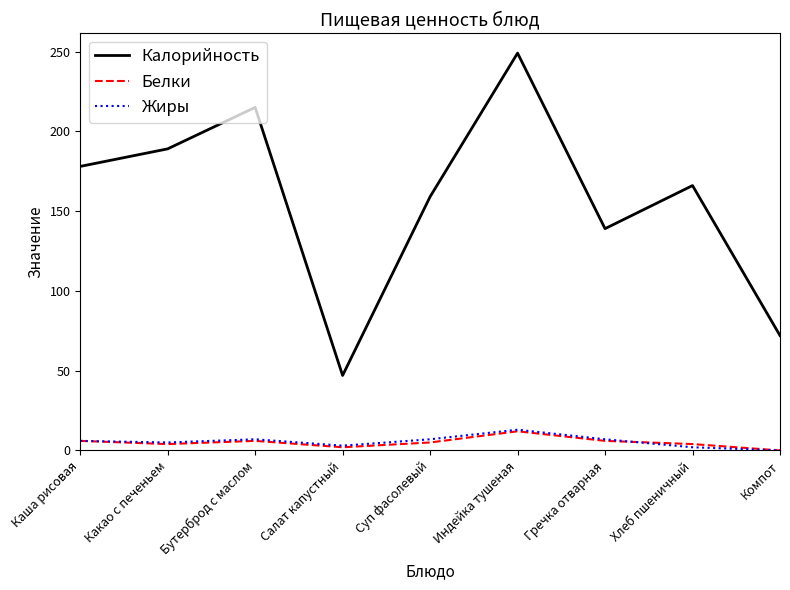

How many series are shown in this chart?

3